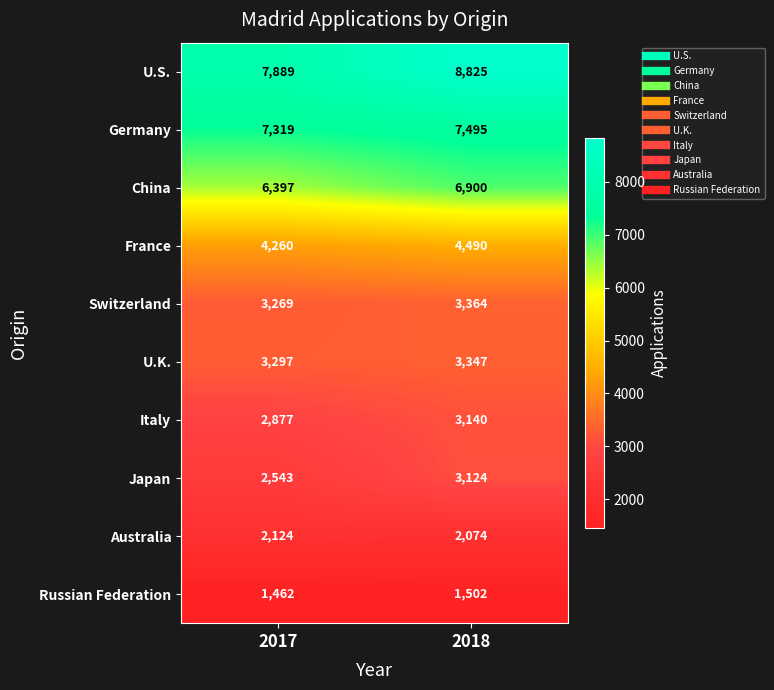

Where is Switzerland nearest to the value 3316?

2017